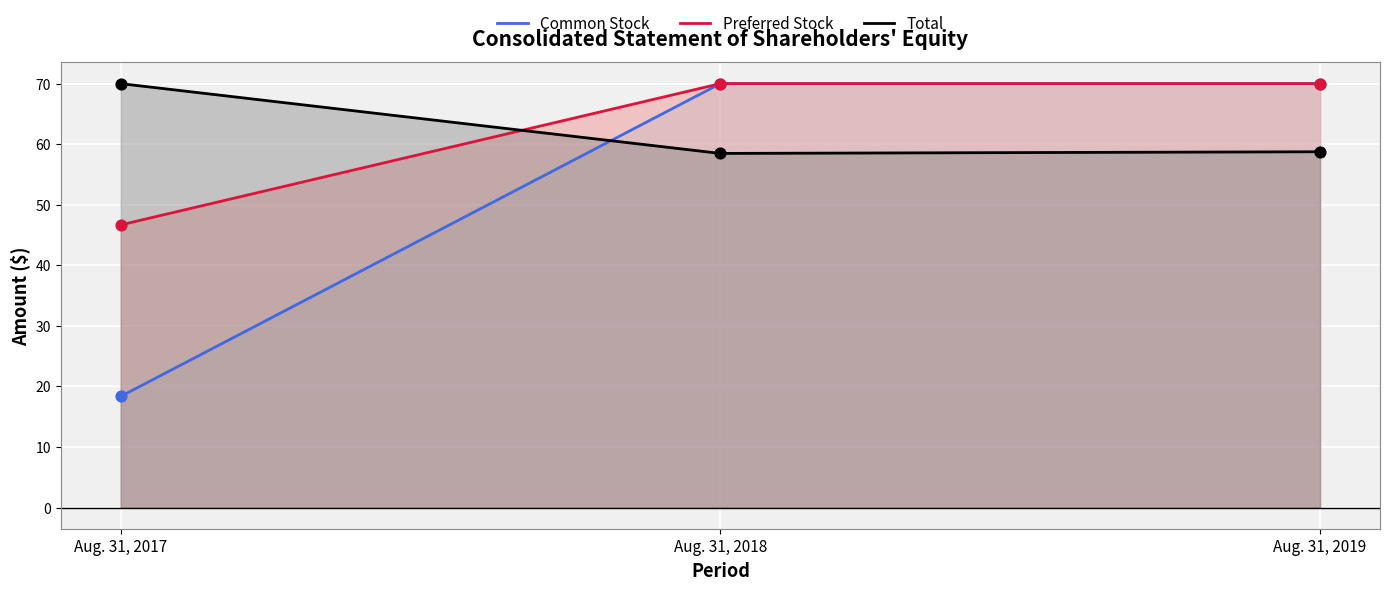

Is the value of Total at Aug. 31, 2018 greater than the value of Preferred Stock at Aug. 31, 2017?

Yes